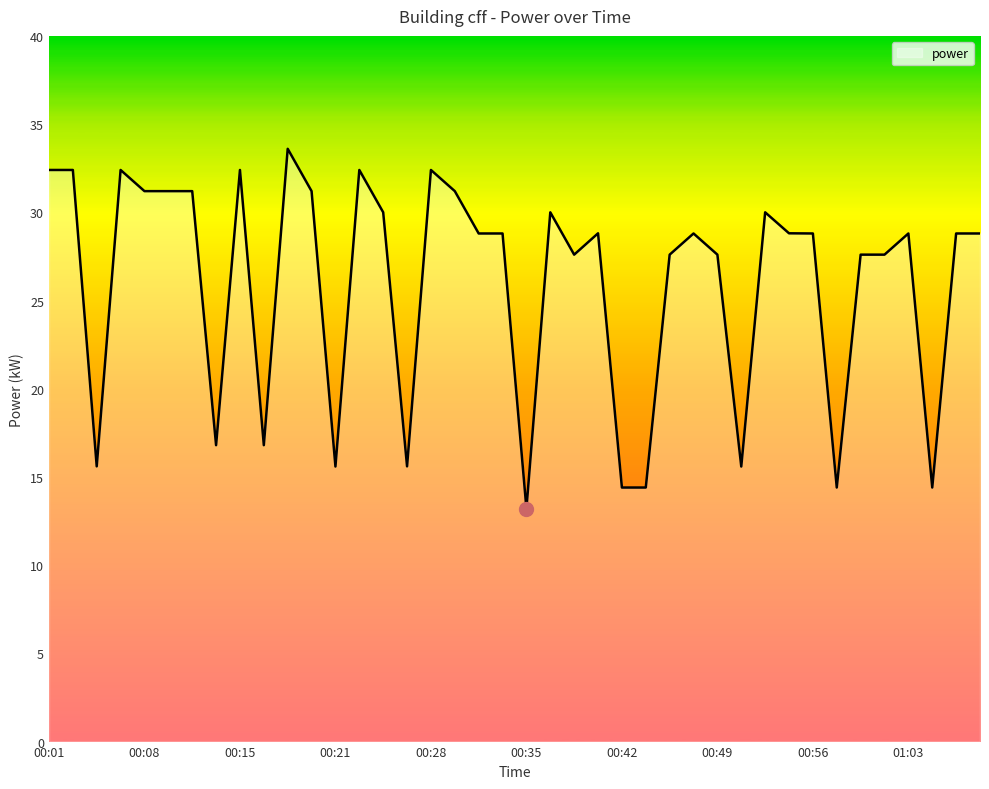

What is the smallest value displayed?

13.2